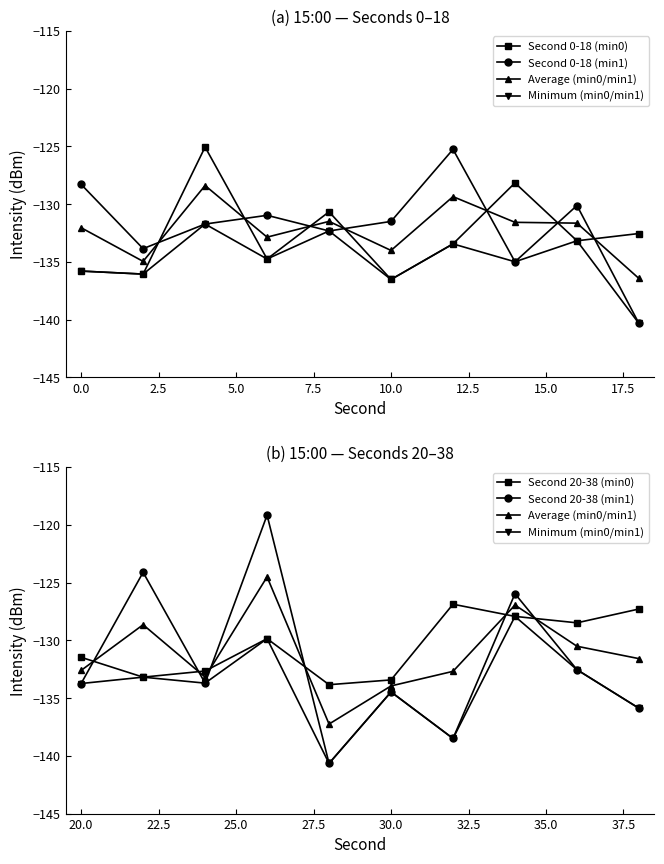

Which series has the largest total across all categories?

Second 20-38 (min0)